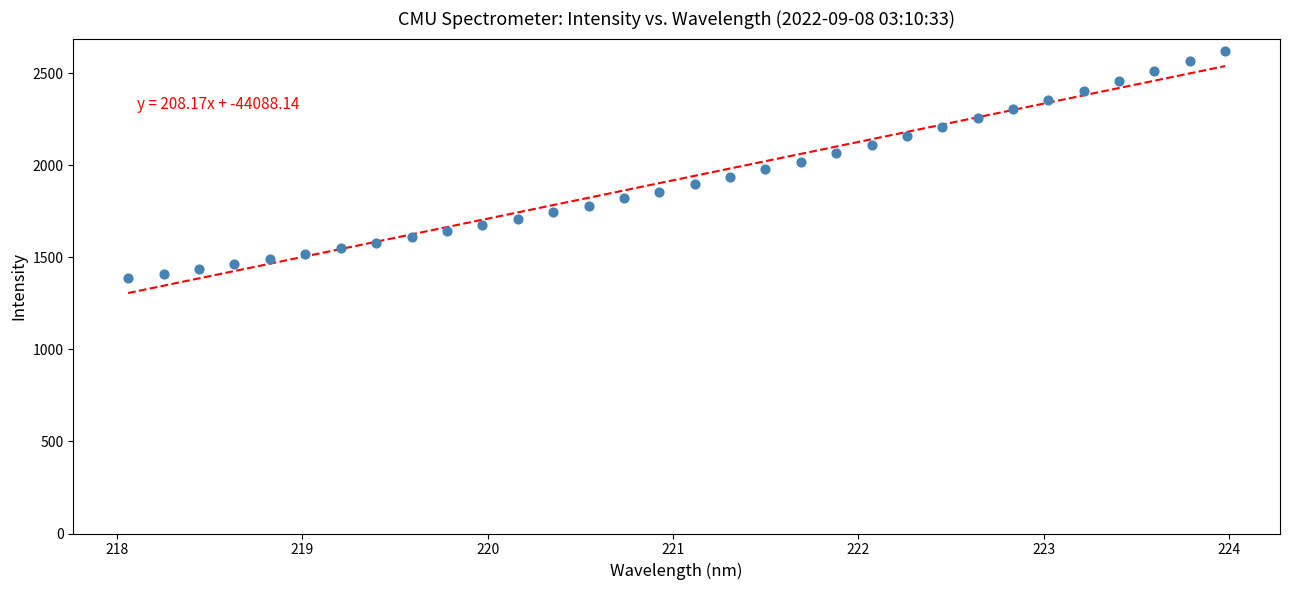

What is the range of X values (max minus min)?

5.9